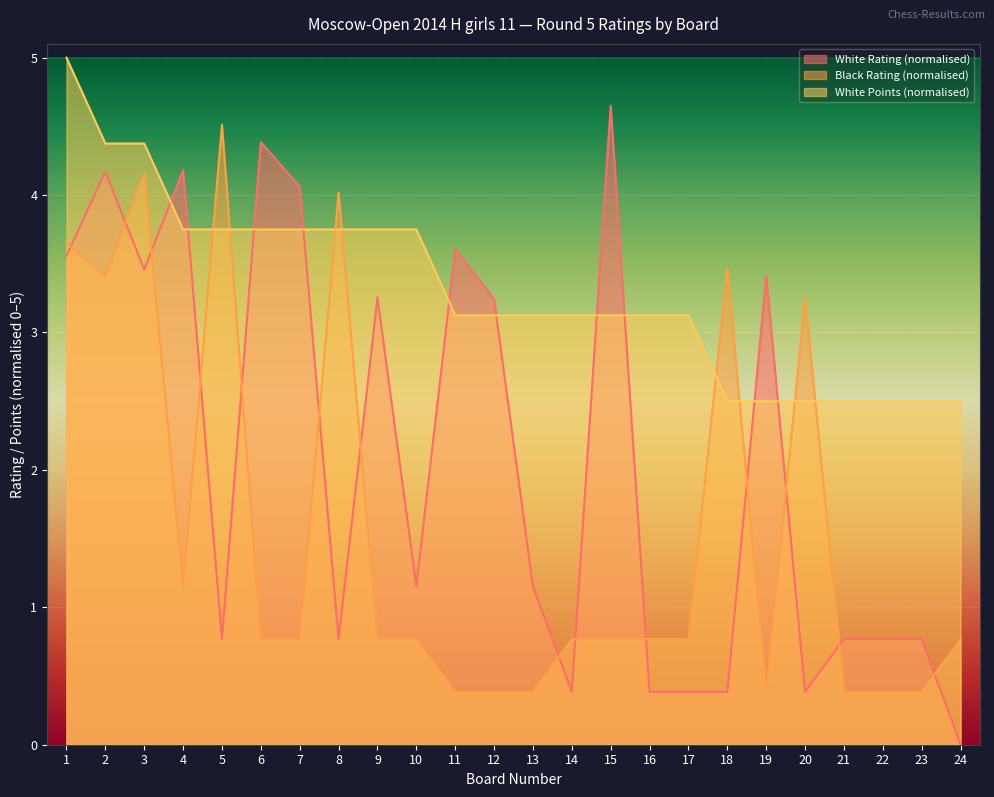

Does the chart display data point markers on the line(s)?

No